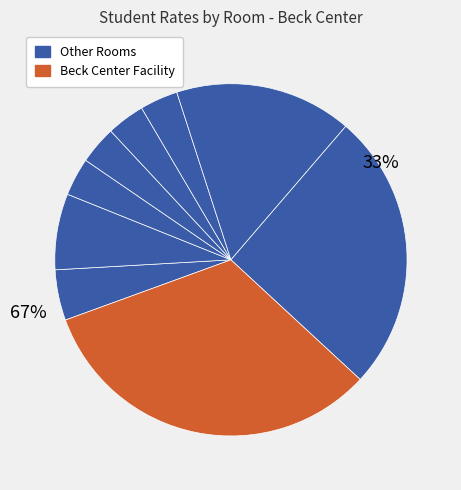

To the nearest percent, what is the difference between the Room 143 - Meeting and Entire Beck Center Facility slice percentages?

16%